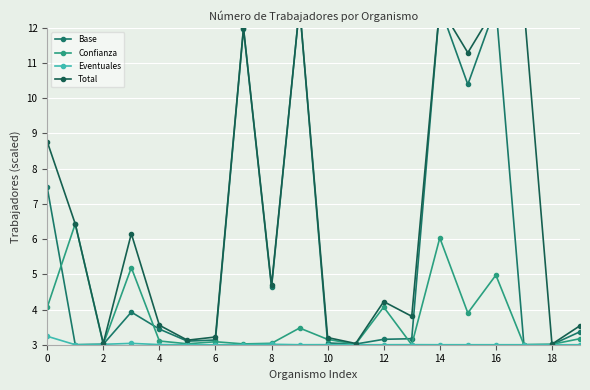

What is the difference between the highest and lowest values at 17?

9.6